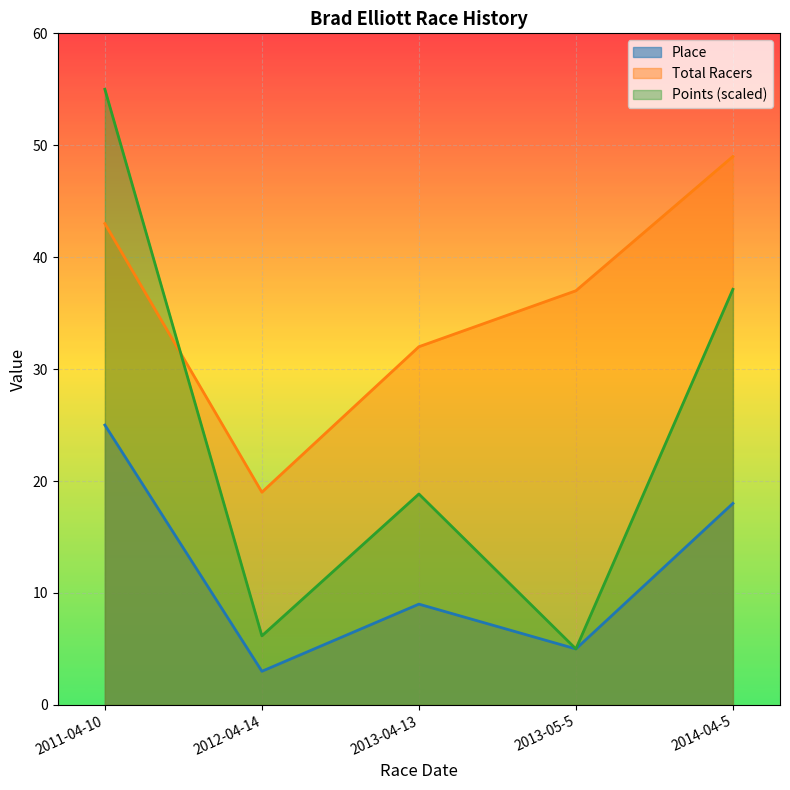

Reading left to right, extract all data points from this chart.

Place: 2011-04-10=25.0	2012-04-14=3.0	2013-04-13=9.0	2013-05-5=5.0	2014-04-5=18.0
Total Racers: 2011-04-10=43.0	2012-04-14=19.0	2013-04-13=32.0	2013-05-5=37.0	2014-04-5=49.0
Points: 2011-04-10=55.0	2012-04-14=6.2	2013-04-13=18.8	2013-05-5=5.0	2014-04-5=37.1